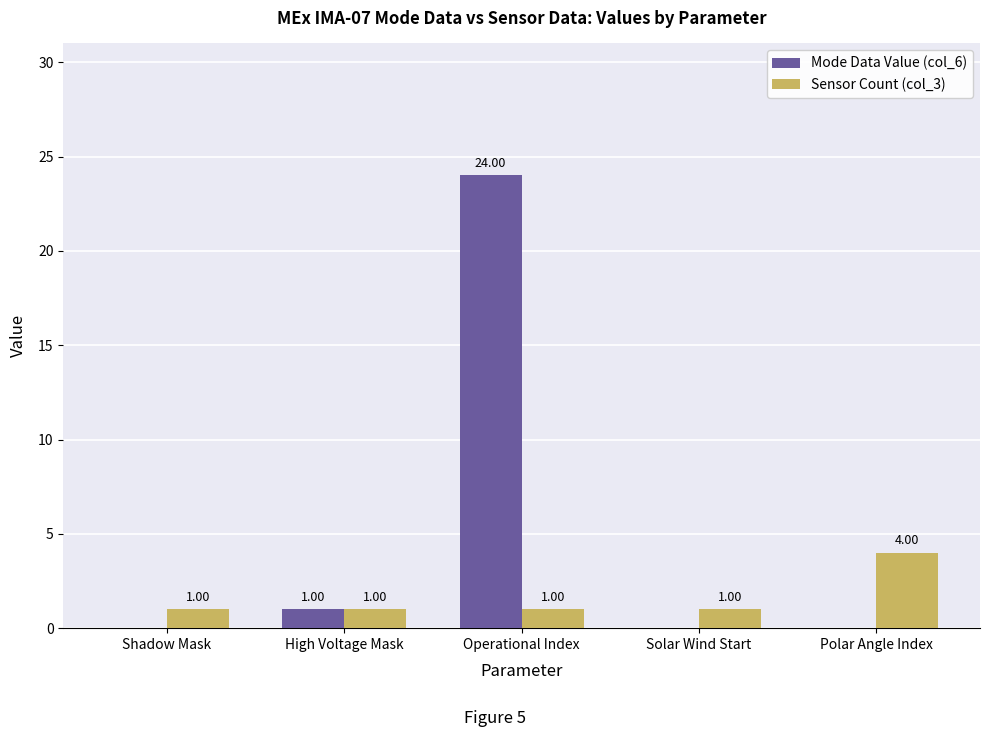

Which series changed the most between High Voltage Mask and Polar Angle Index?

Sensor Count (col_3)